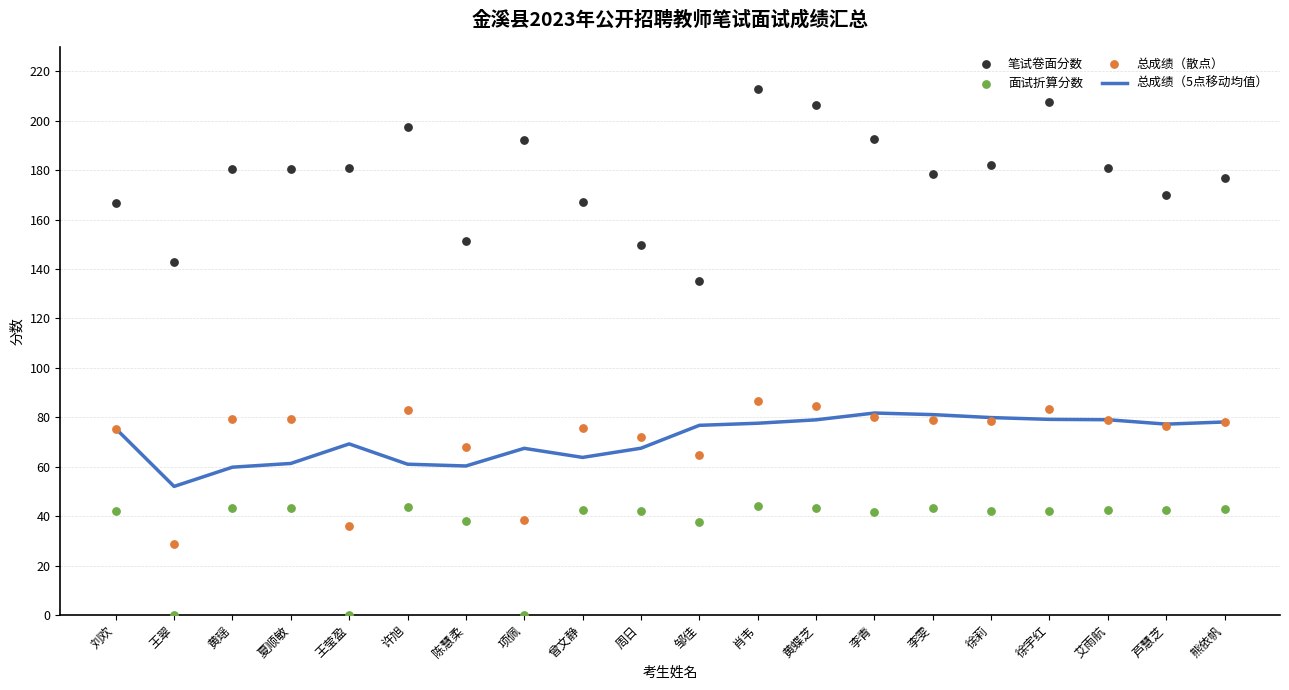

At how many categories does at least one series exceed 178?

12